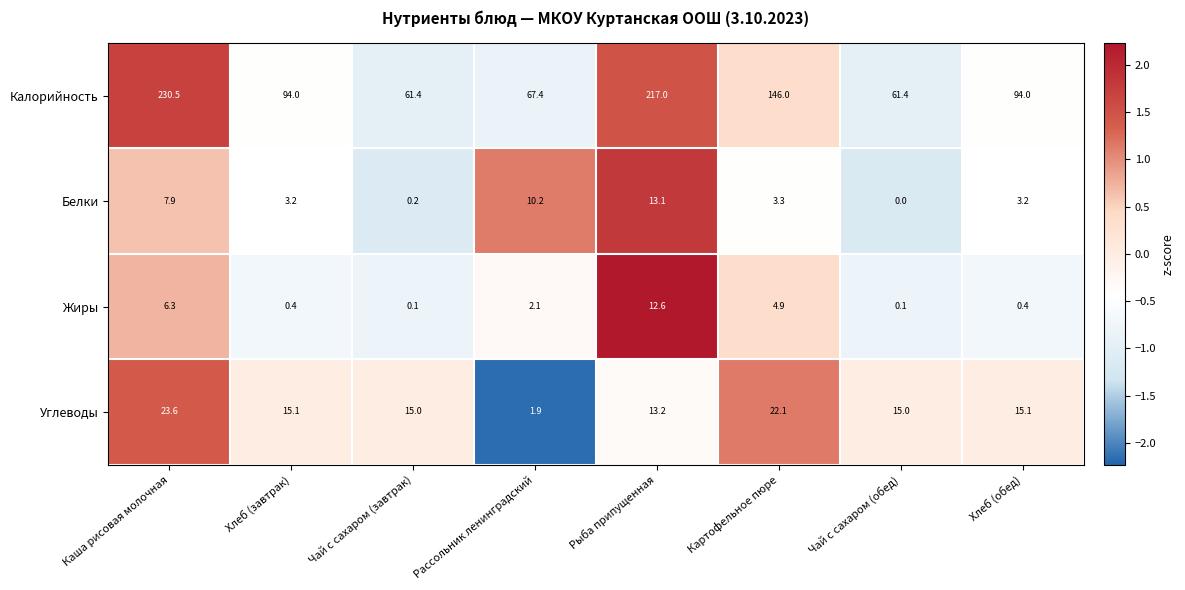

The Белки series shows 16.7 at Рассольник ленинградский. True or false?

False